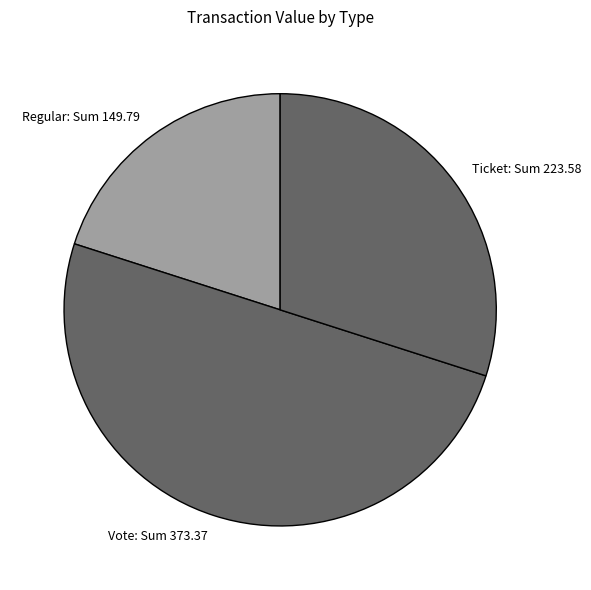

Is the sum of Ticket: Sum 223.58 and Vote: Sum 373.37 greater than half?

Yes